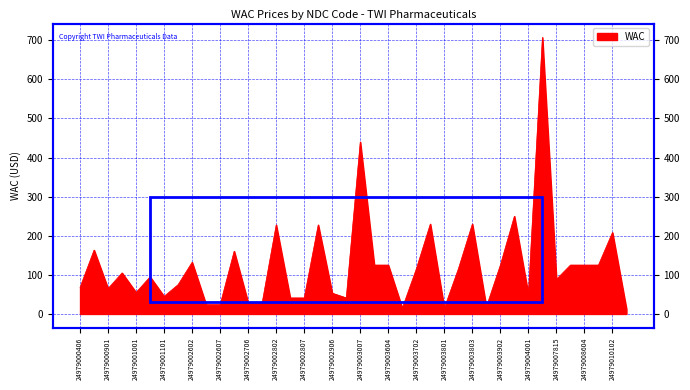

What is the value of the 15th point from the left?

227.8